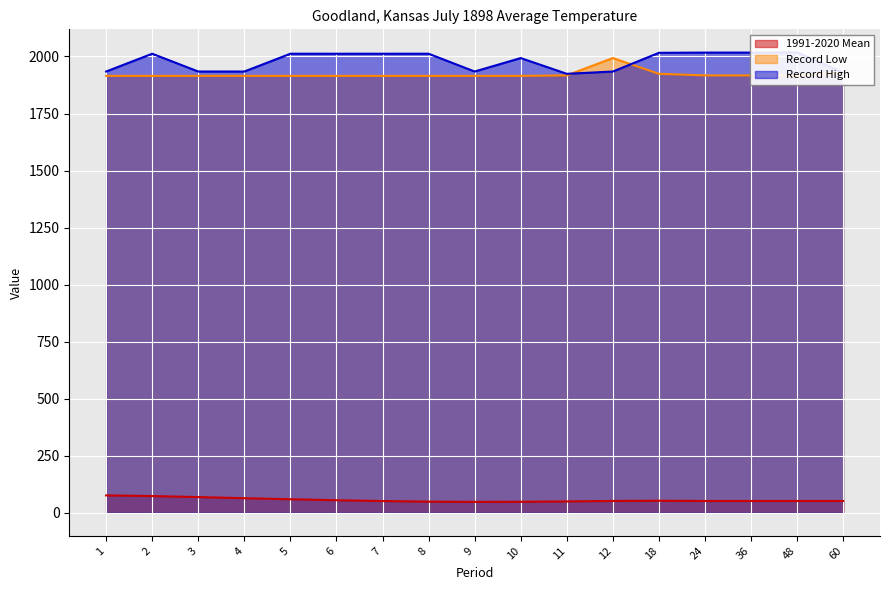

Is it true that Record High equals 3206.0 at 4?

False